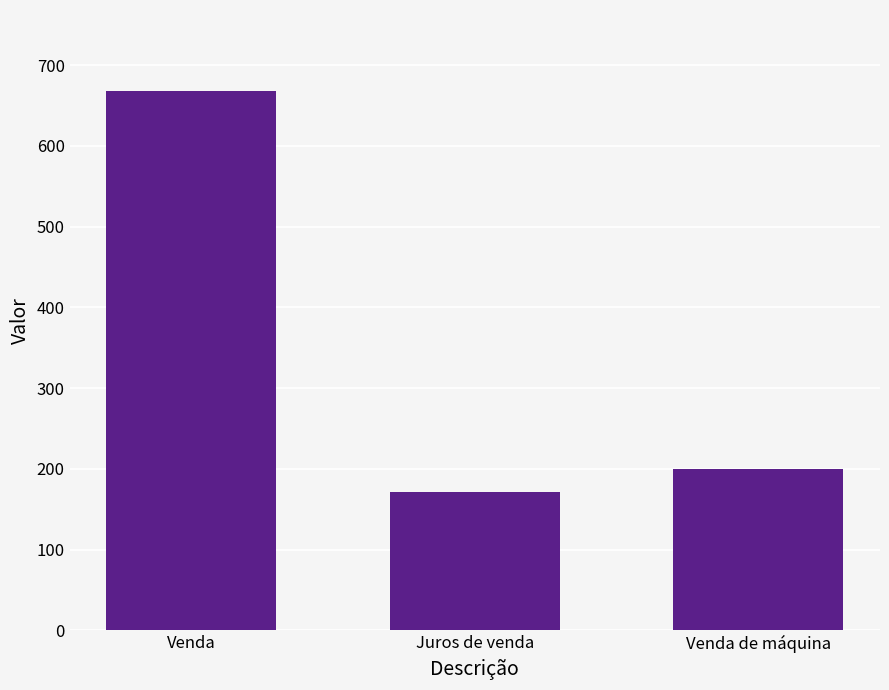

What is the label of the 3rd bar from the left?

Venda de máquina